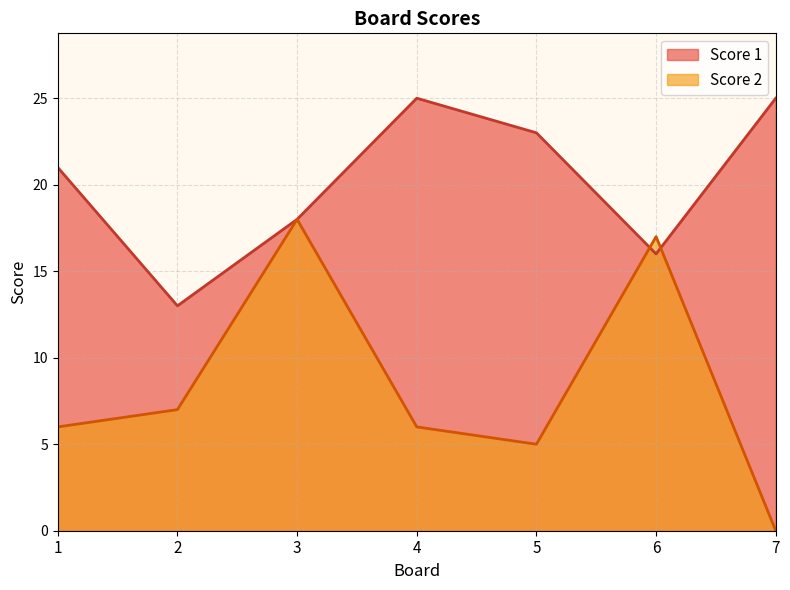

At which category does the chart reach its peak across all series?

4